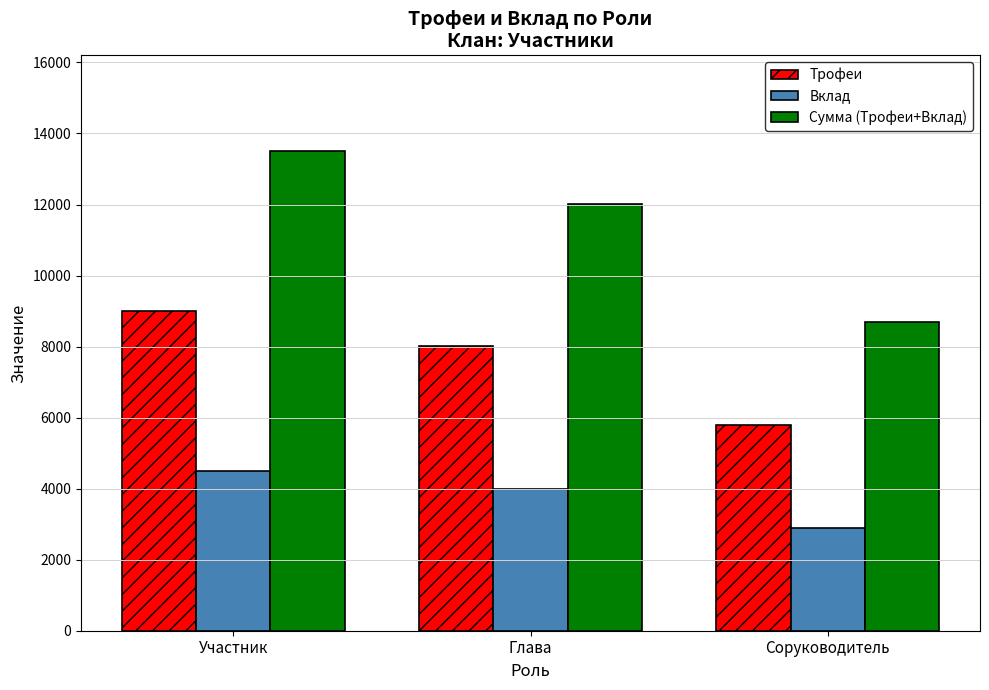

How many Трофеи values are between 5795 and 9000?

3